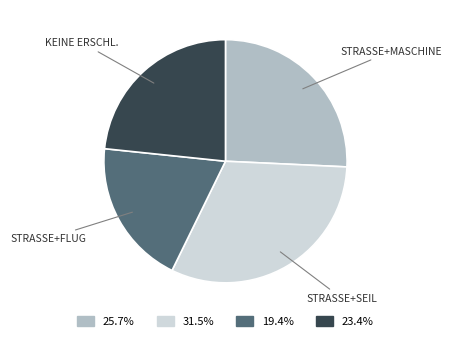

How many segments does this pie chart have?

4